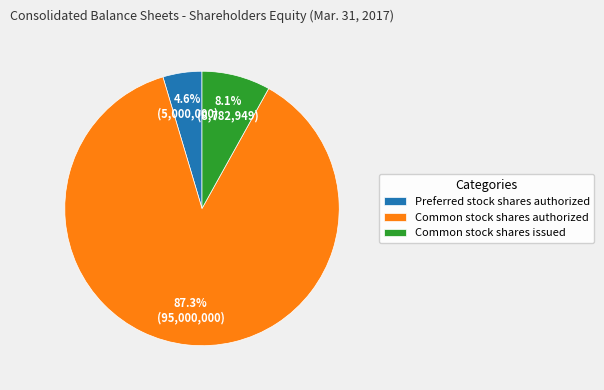

Approximately how many times larger is the value at Preferred stock shares authorized compared to Common stock shares issued?

0.6